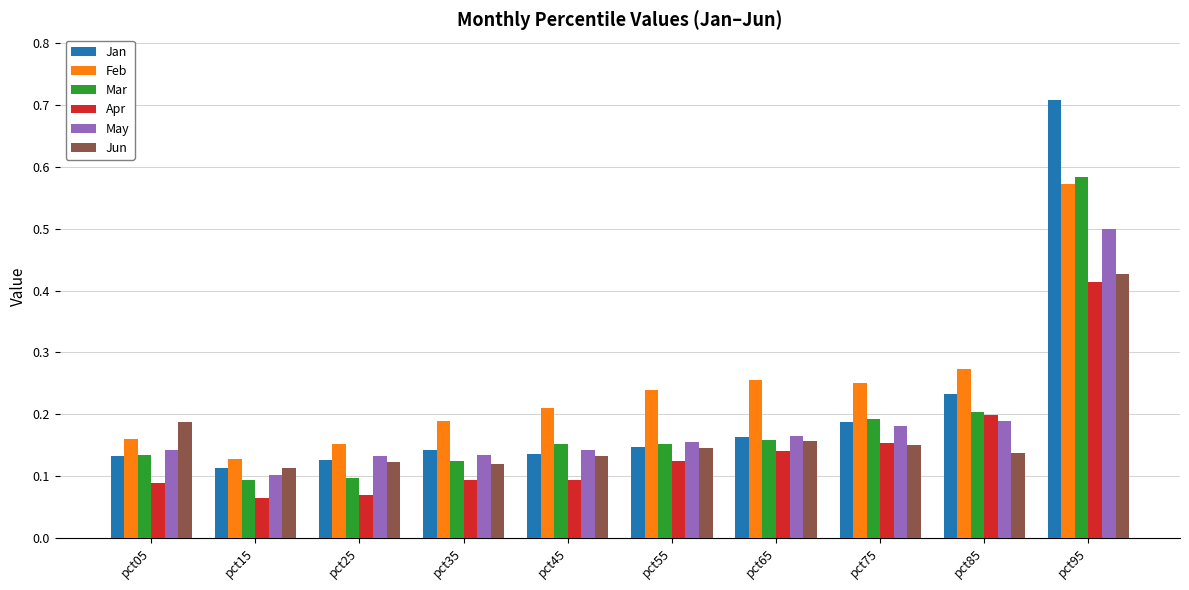

At which category is the sum across all series the highest?

pct95